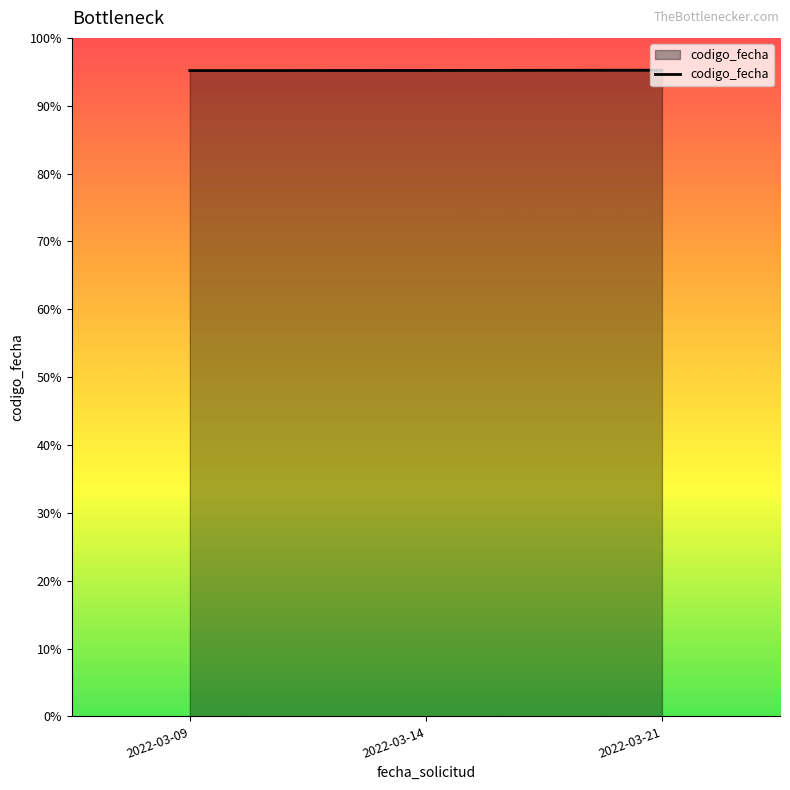

Rank the categories by value from highest to lowest.

2022-03-21, 2022-03-14, 2022-03-09